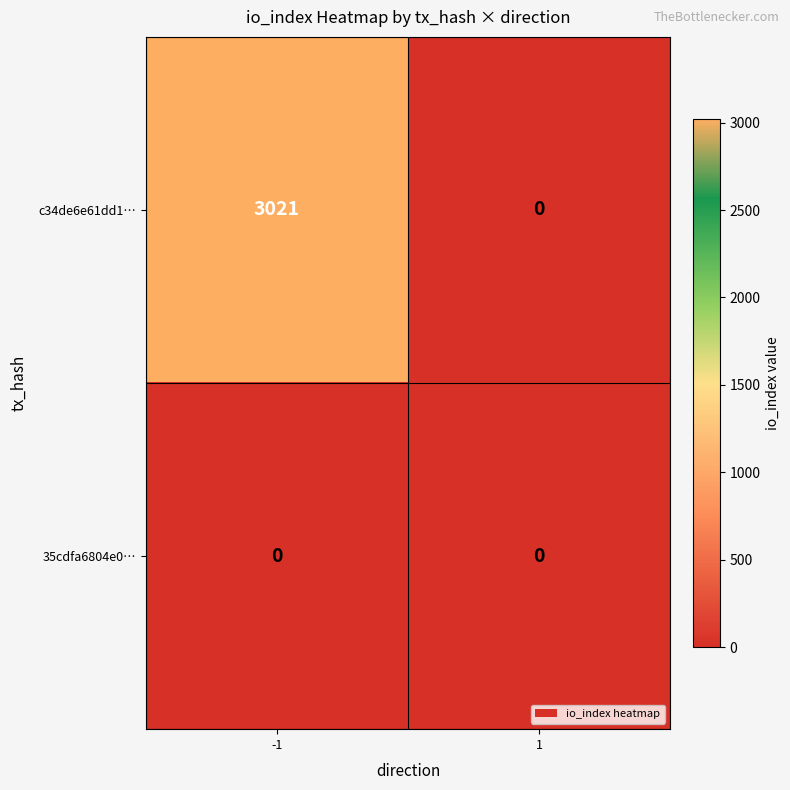

What is the difference between the highest and lowest values at -1?

3021